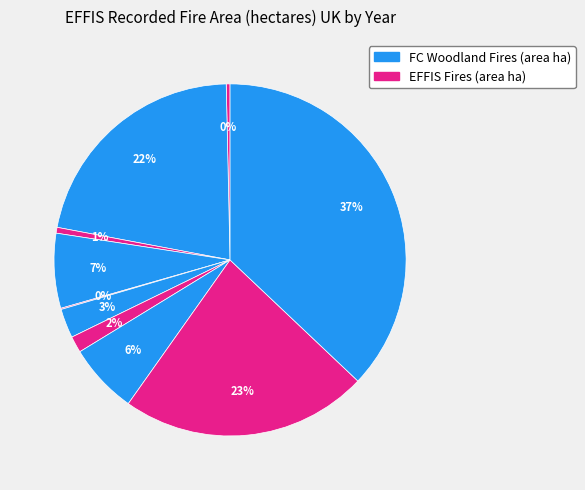

How many segments does this pie chart have?

10